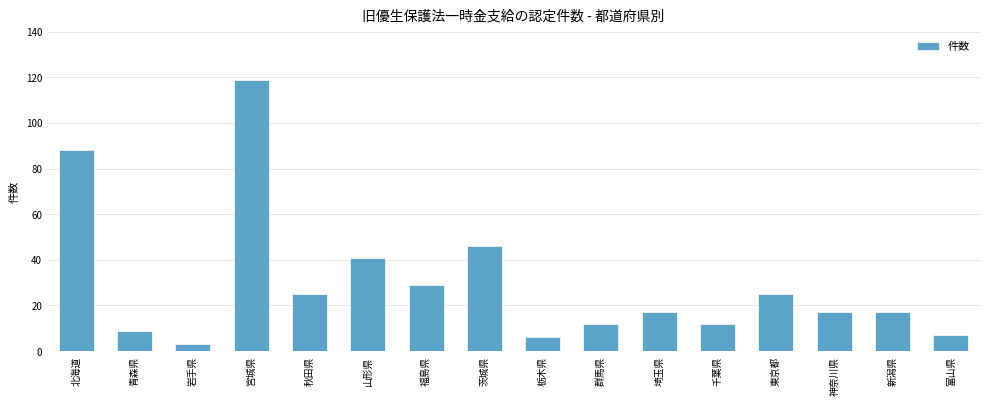

How many categories are shown in the chart?

16